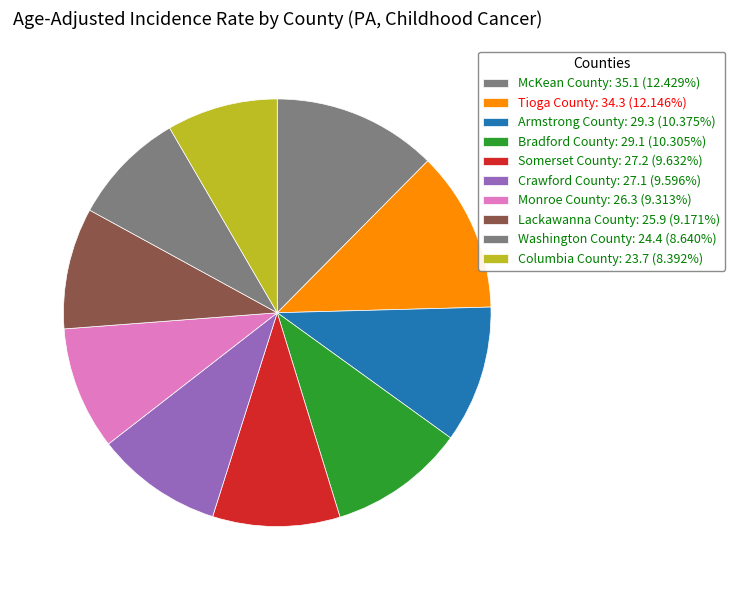

True or false: Monroe County accounts for 18% of the total.

False